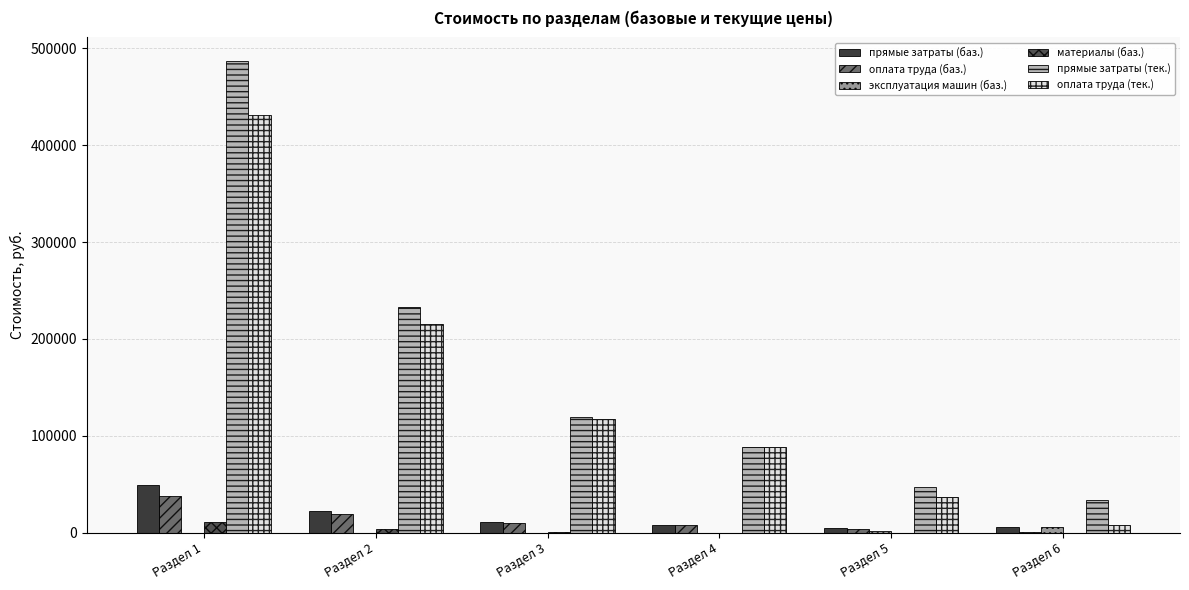

At which label does оплата труда (тек.) first exceed 117147?

Раздел 1